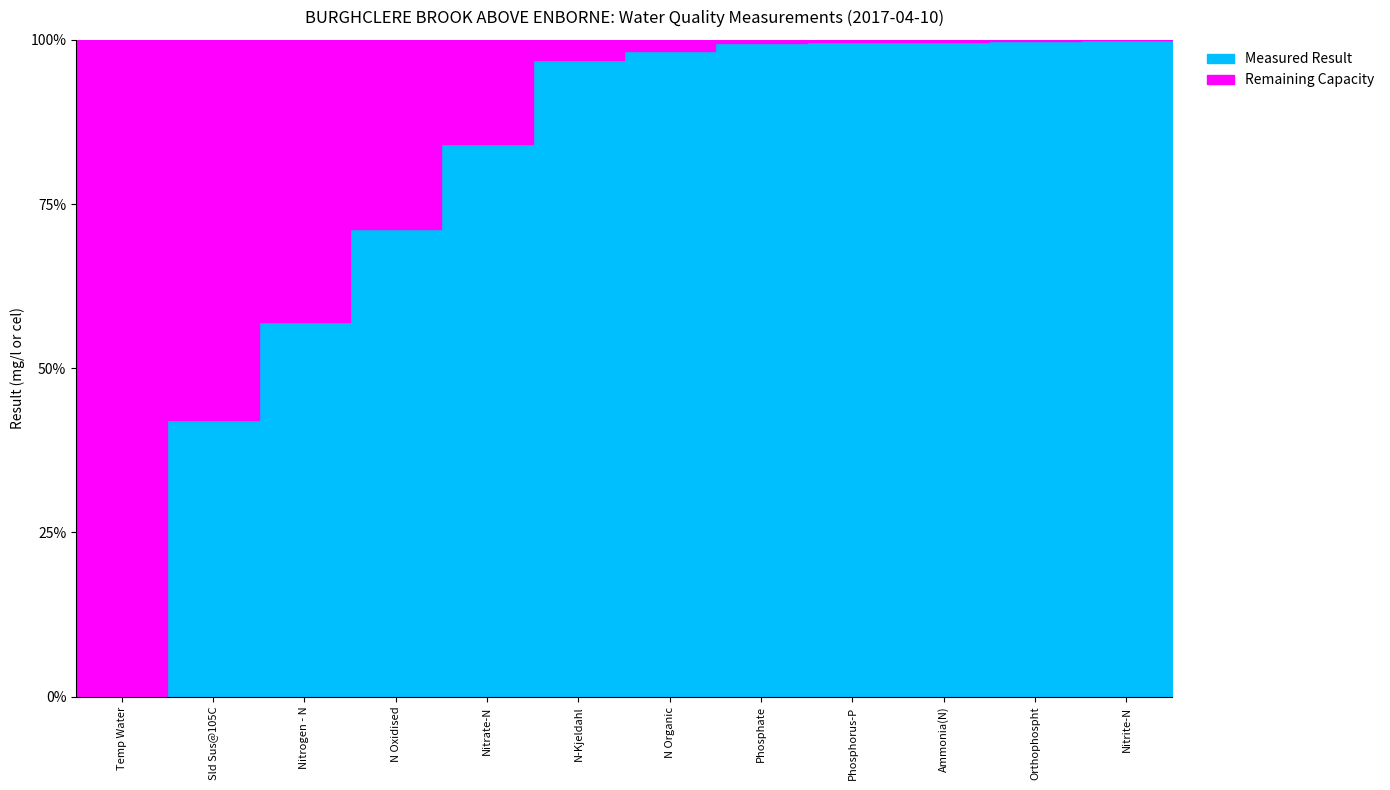

At which category does the data reach its first local peak?

Sld Sus@105C